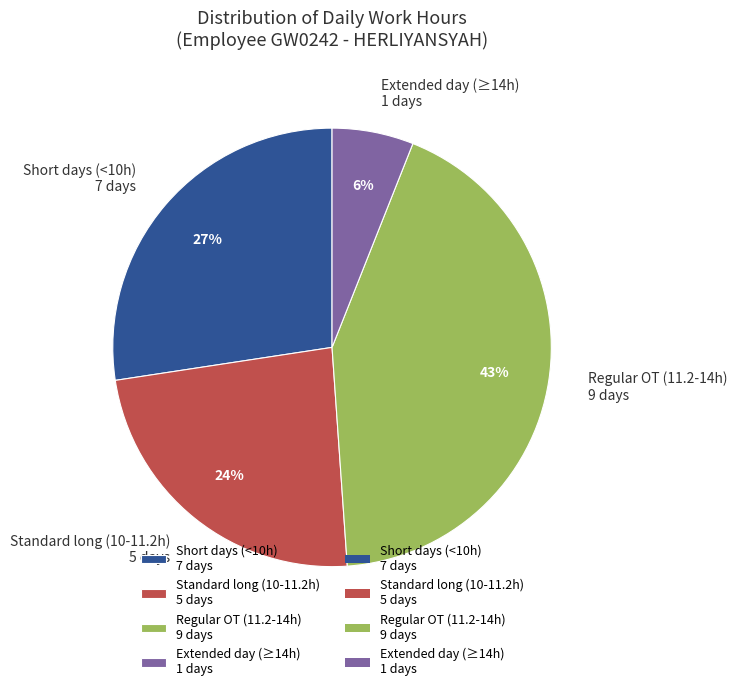

Do Standard long (10-11.2h) 5 days and Short days (<10h) 7 days together represent more than half of the pie?

Yes